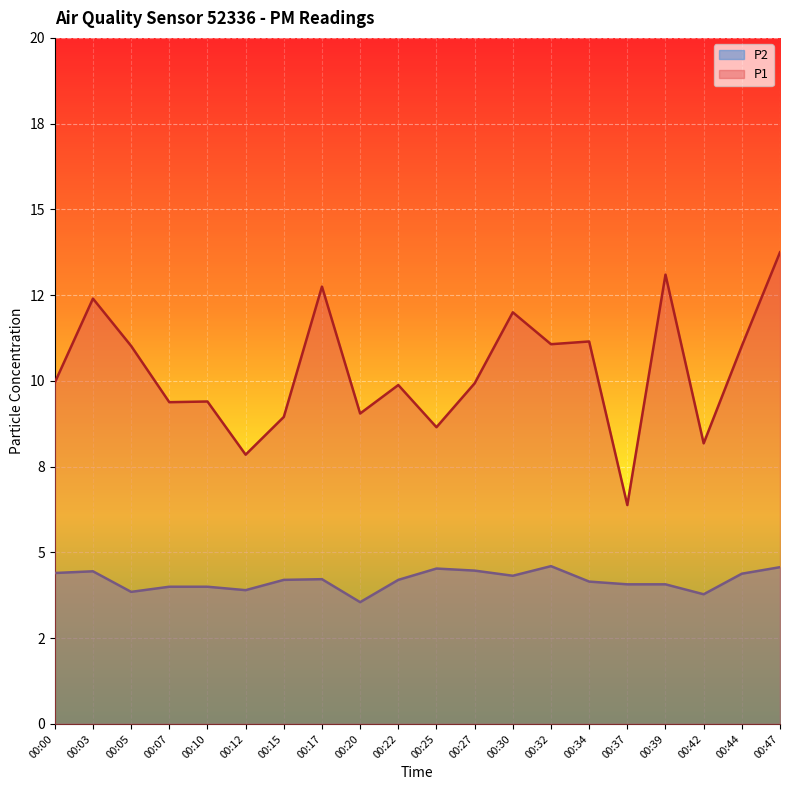

How many lines are shown in the chart?

2